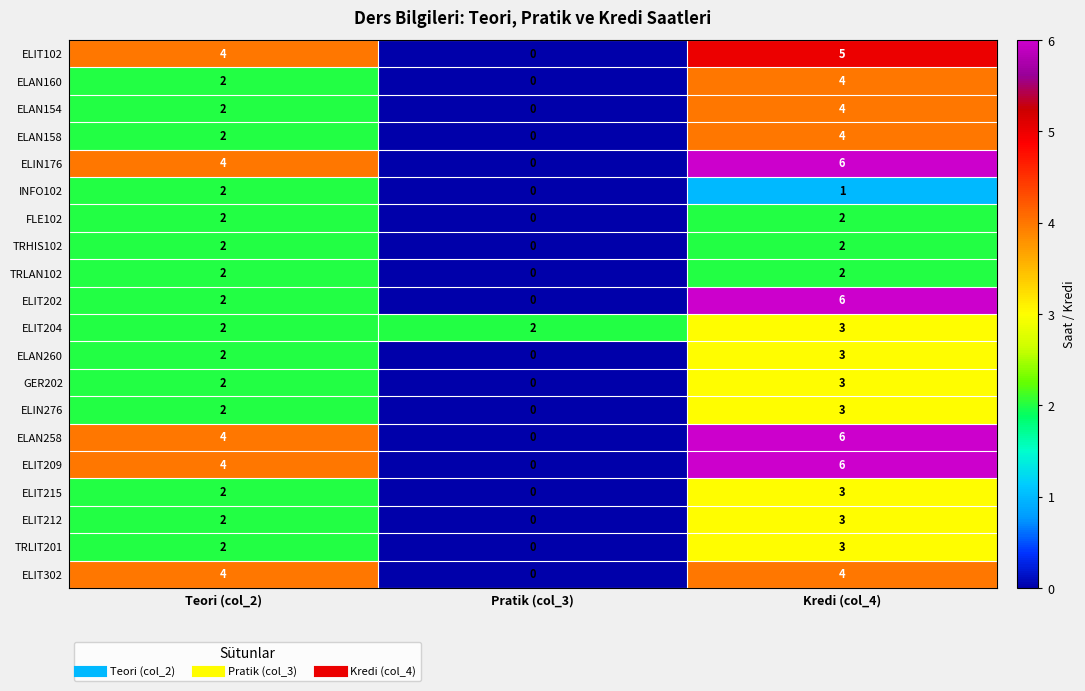

At how many categories does at least one series exceed 0?

3